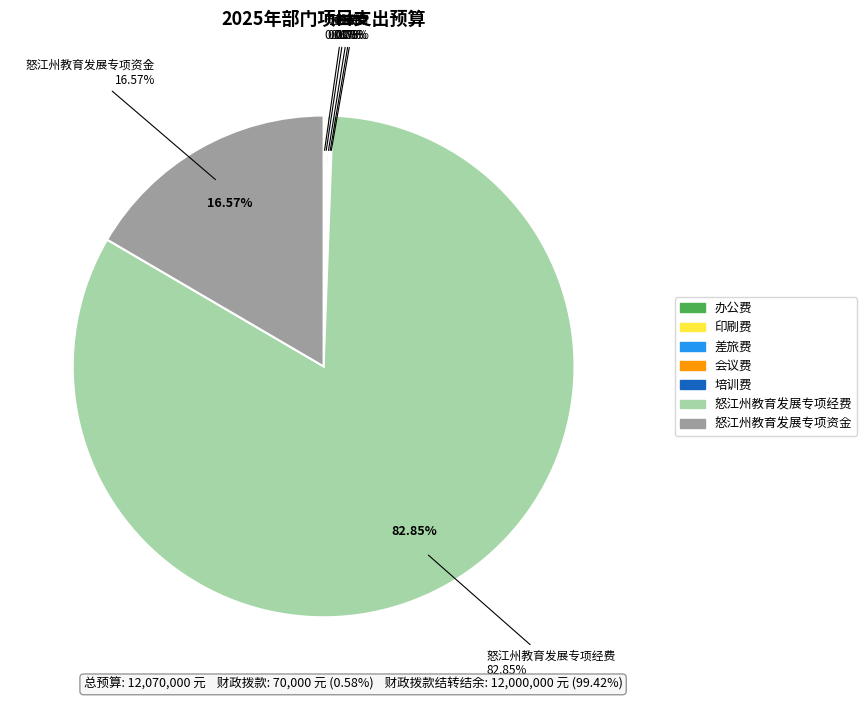

Which category accounts for the majority?

怒江州教育发展专项经费